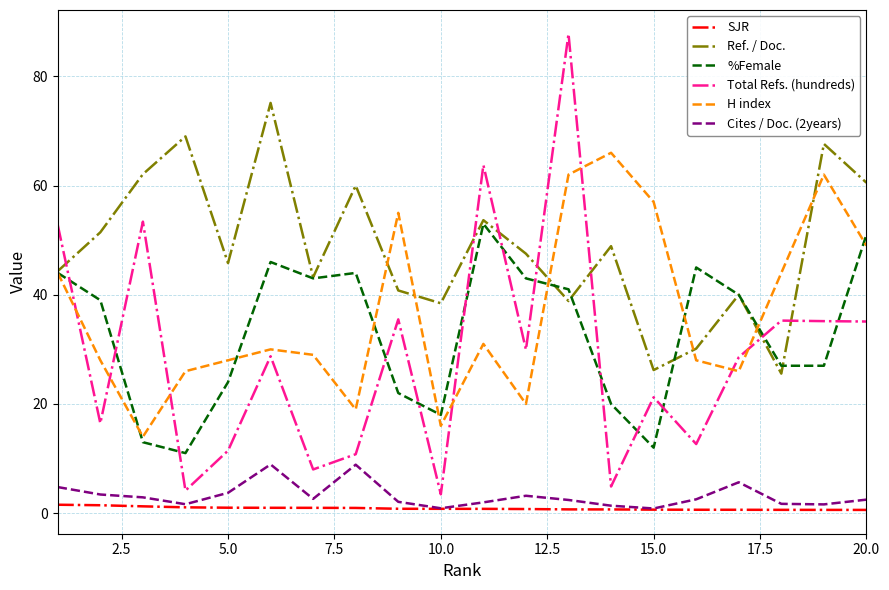

Which series has the largest total across all categories?

Ref. / Doc.